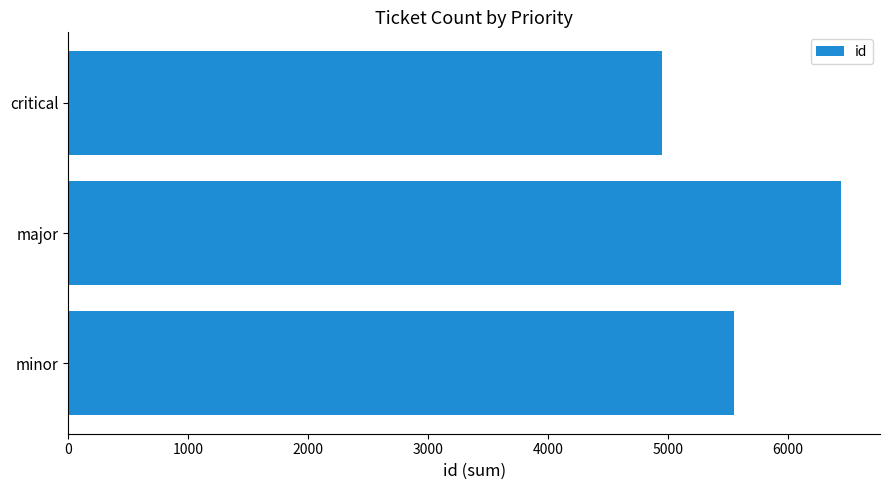

Approximately how many times larger is the value at minor compared to critical?

1.1